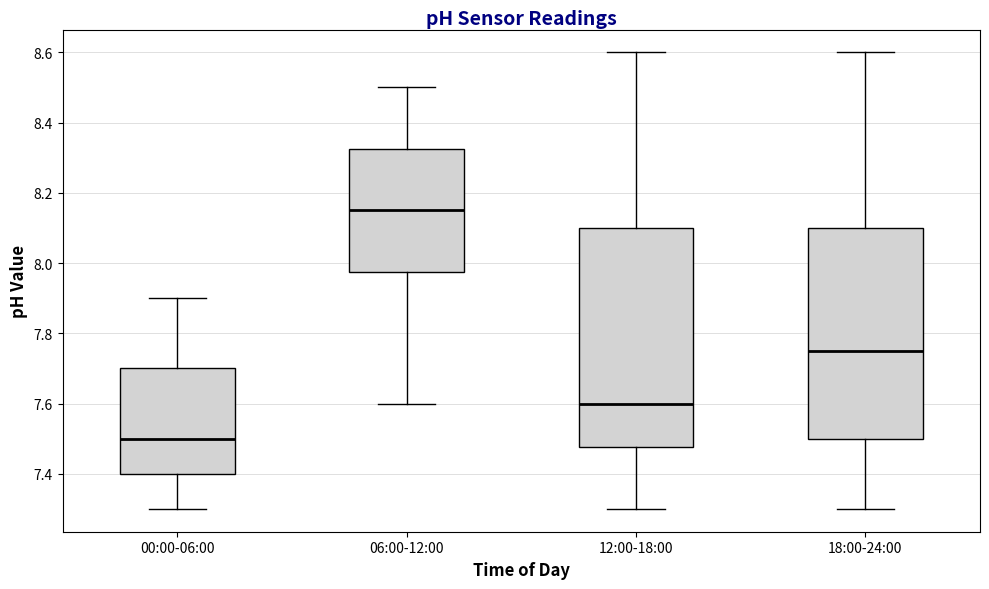

Where is the upper edge of the box for 00:00-06:00 on the y-axis? The values are not printed on the chart, so give them approximately, as read against the axis.

7.70